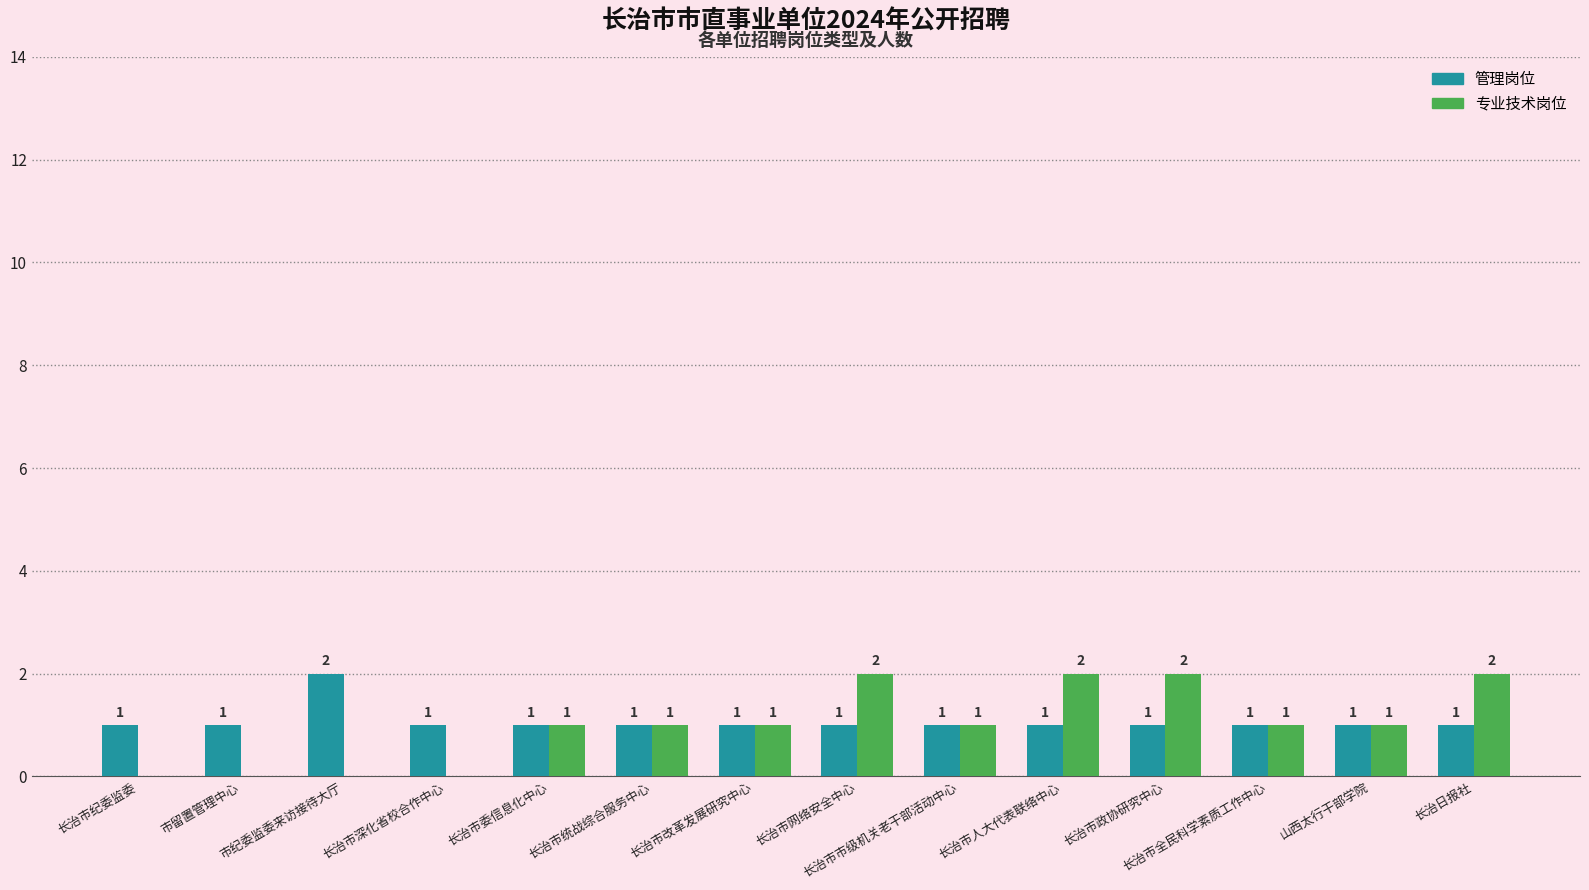

True or false: 管理岗位 has a value of 1 at 长治日报社.

True